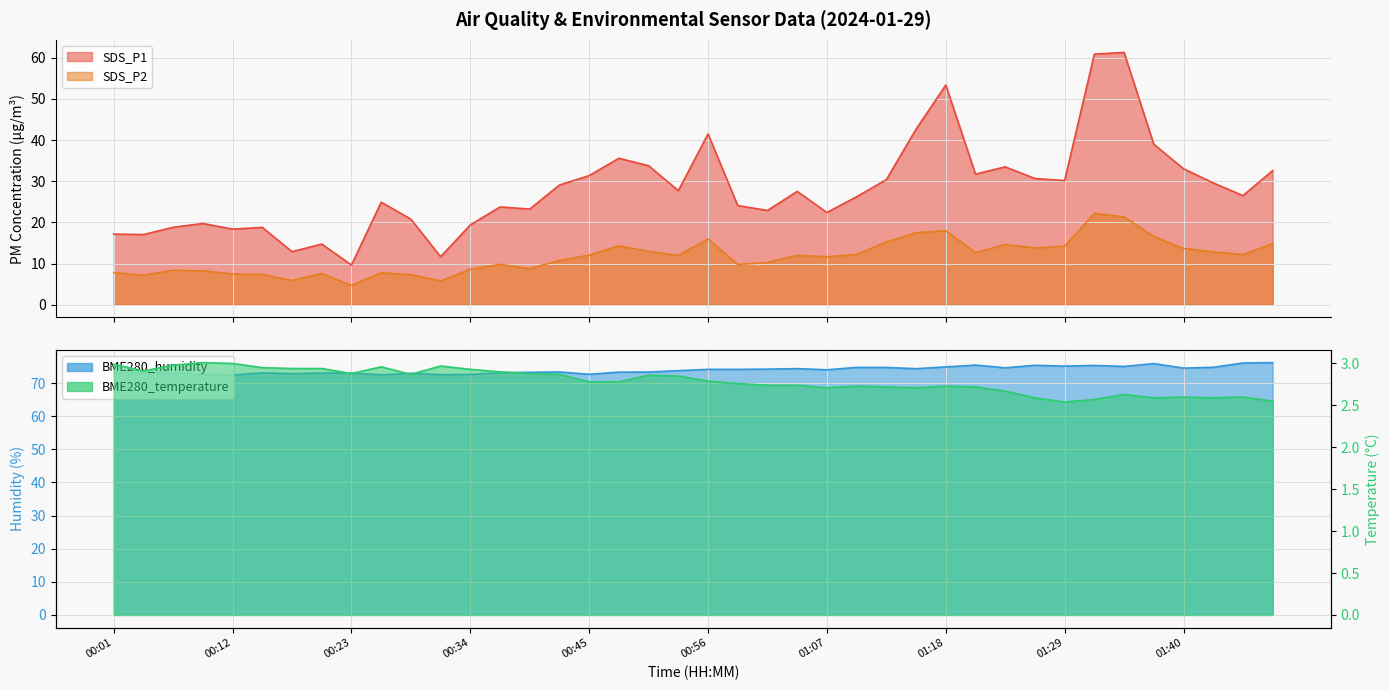

What is the minimum value for SDS_P2?

4.7